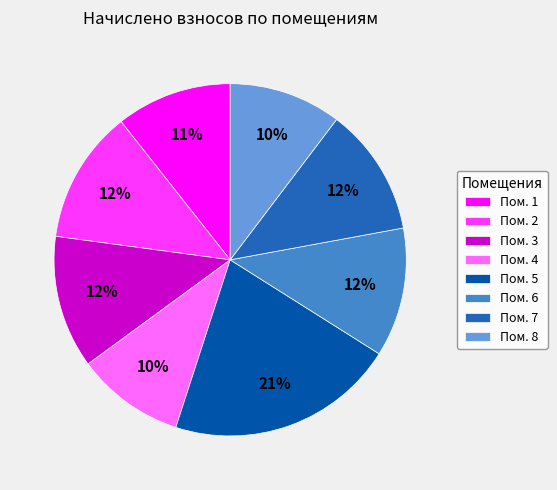

The Пом. 4 slice represents 1% of the pie. True or false?

False